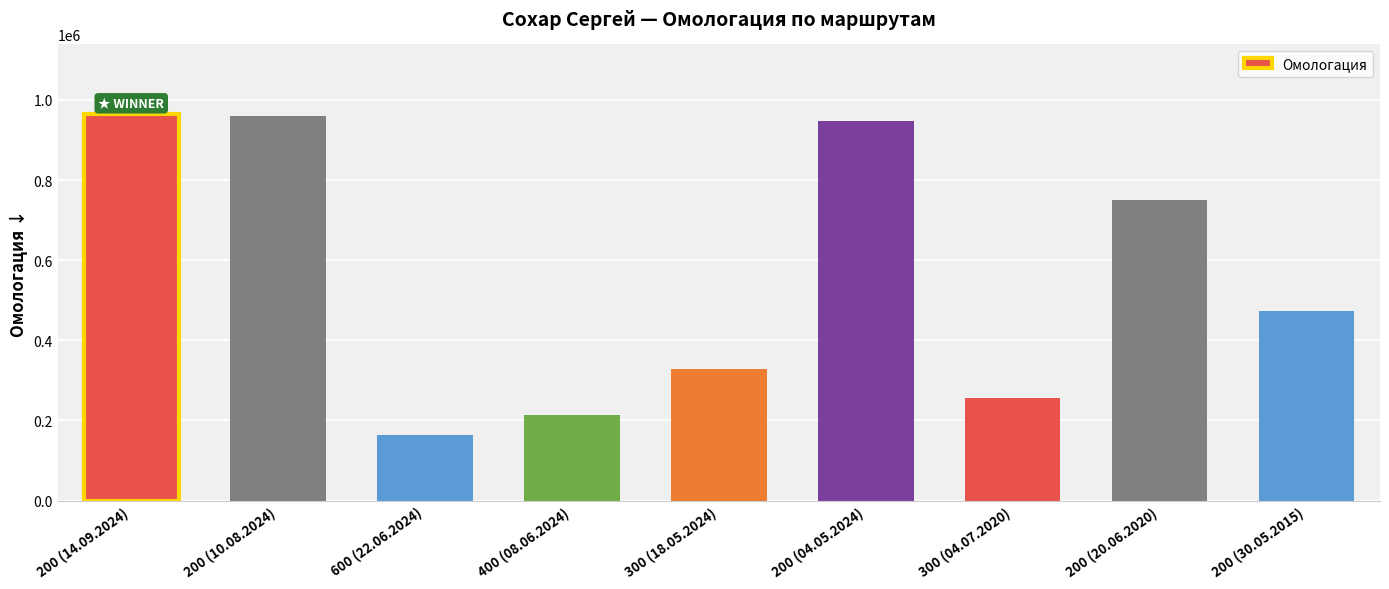

What is the sum of the values at 200 (20.06.2020) and 300 (18.05.2024)?

1077837